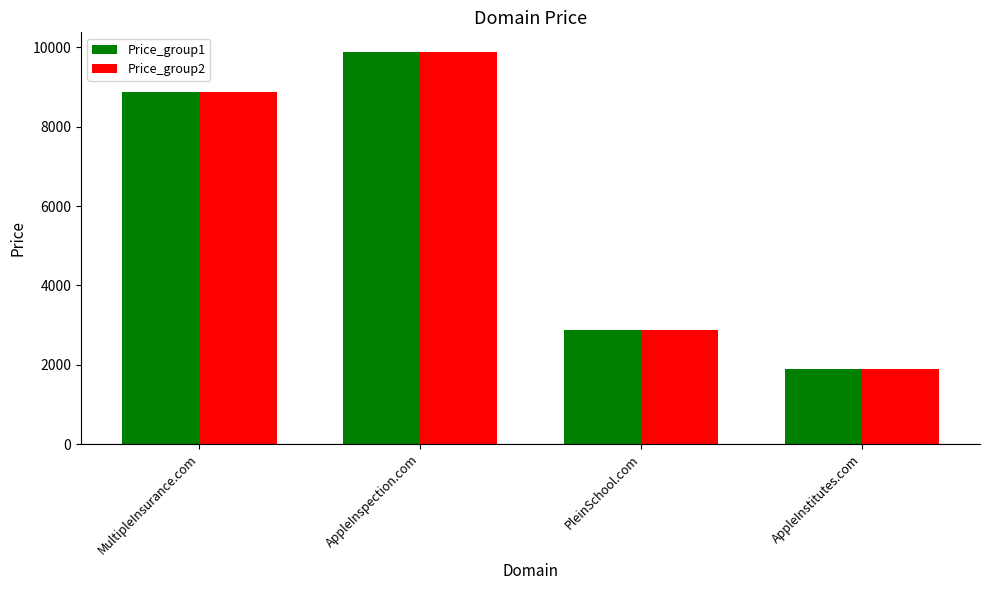

Count the Price_group2 values in the range 2888 to 9888.

3